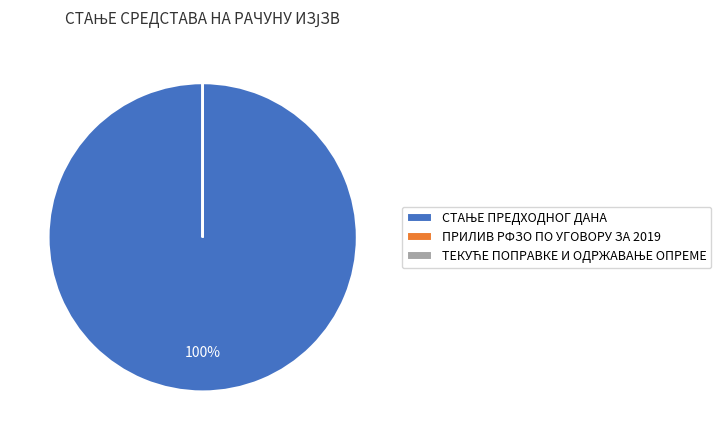

To the nearest percent, what is the average slice percentage?

33%